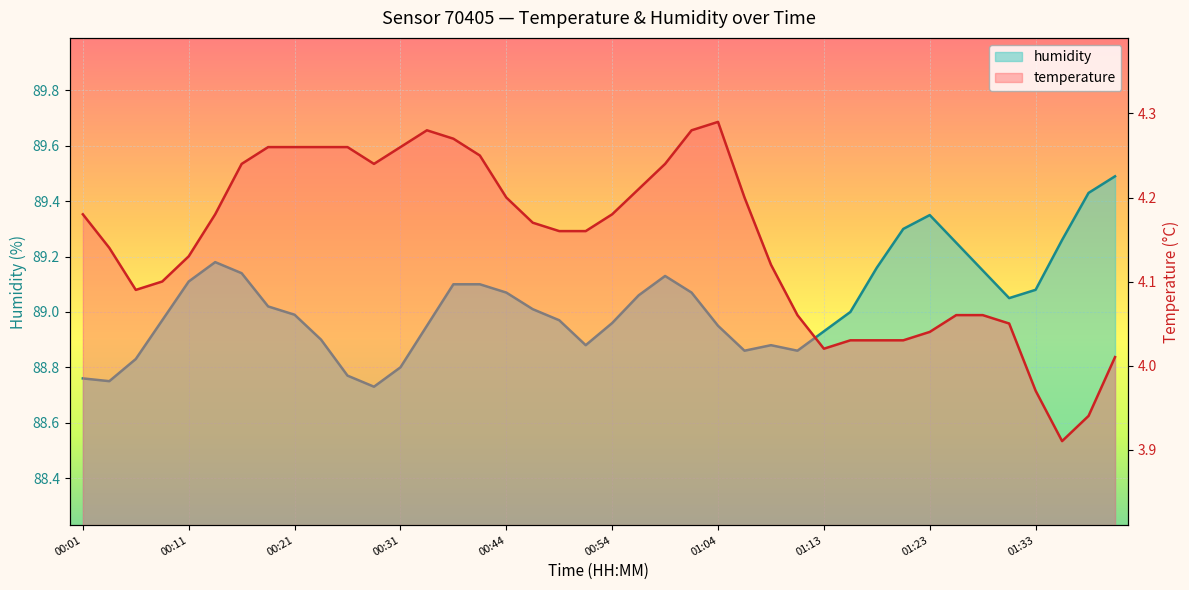

Between 00:21 and 00:49, which series saw the biggest shift?

temperature